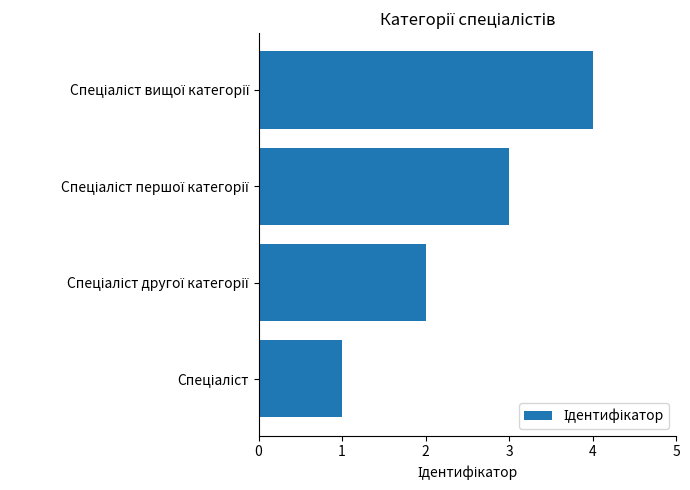

What is the difference between the maximum and minimum values?

3